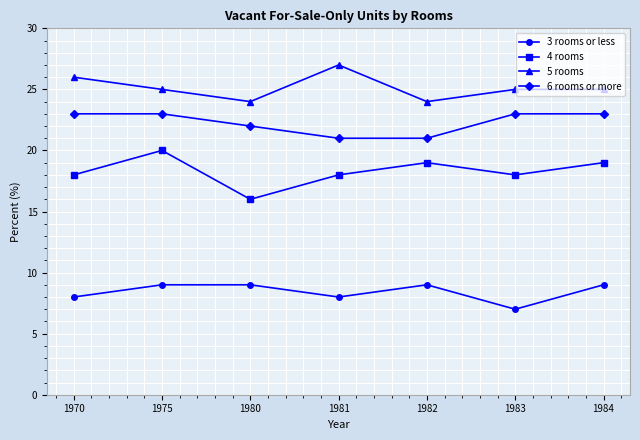

Between 1970 and 1975, which series saw the biggest shift?

4 rooms